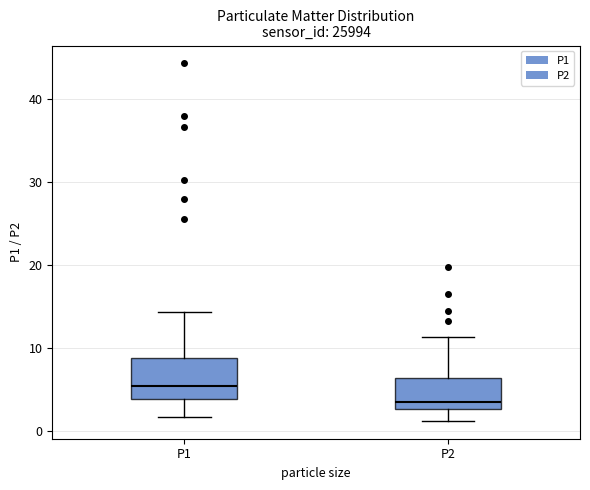

Which box is the tallest, from its lower edge to its upper edge?

P1